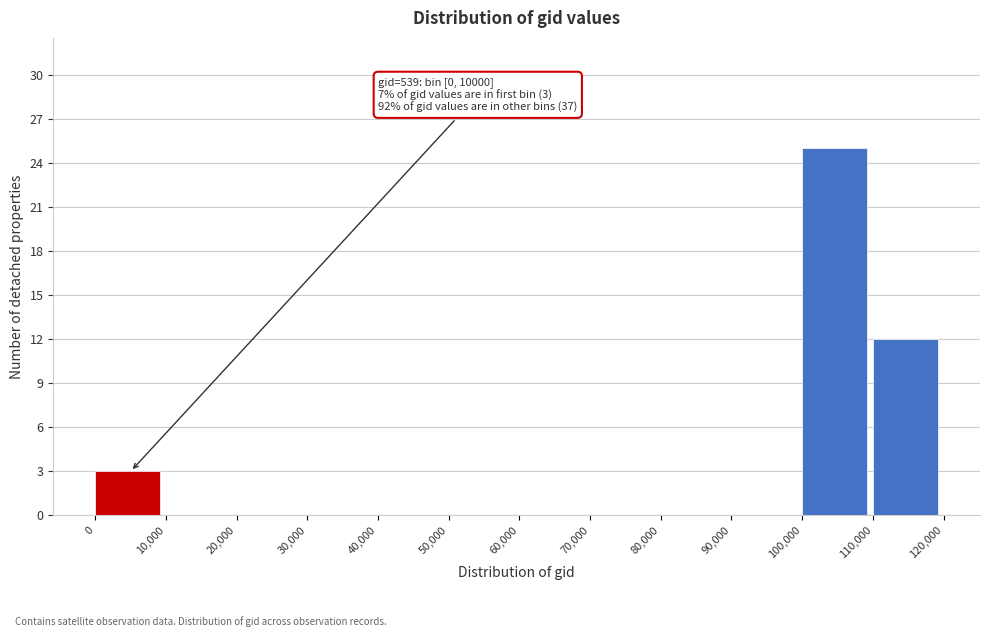

Which range on the x-axis has the tallest bar?

100,000 to 110,000